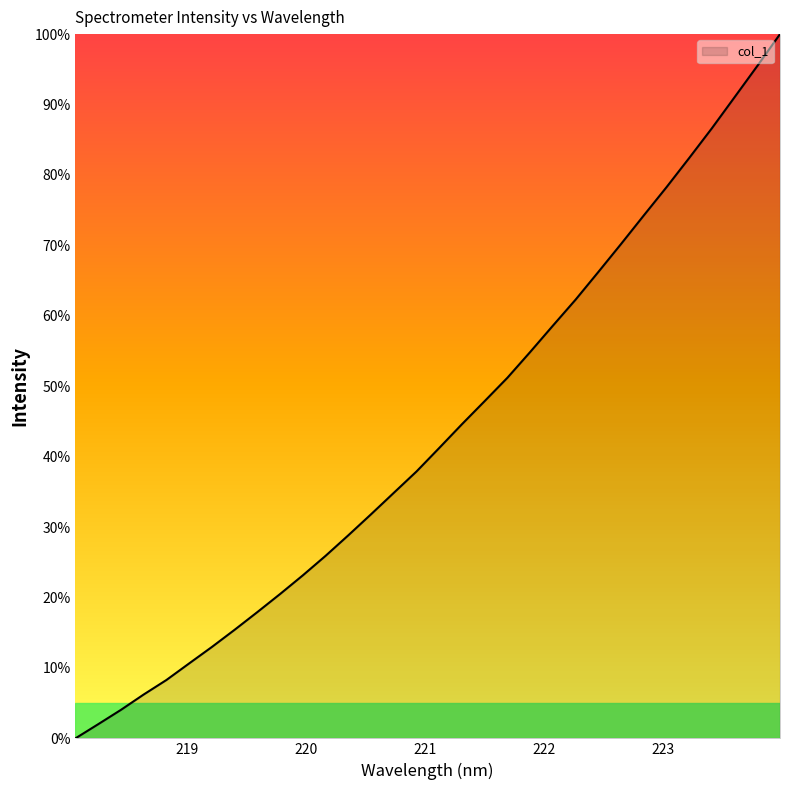

Reading right to left, what are all the values shown in this chart?

100.0	95.5	91.0	86.6	82.4	78.3	74.3	70.2	66.2	62.3	58.6	54.9	51.2	47.9	44.6	41.2	37.9	34.9	31.8	28.8	25.9	23.2	20.5	17.9	15.4	13.0	10.6	8.3	6.2	4.0	2.0	0.0